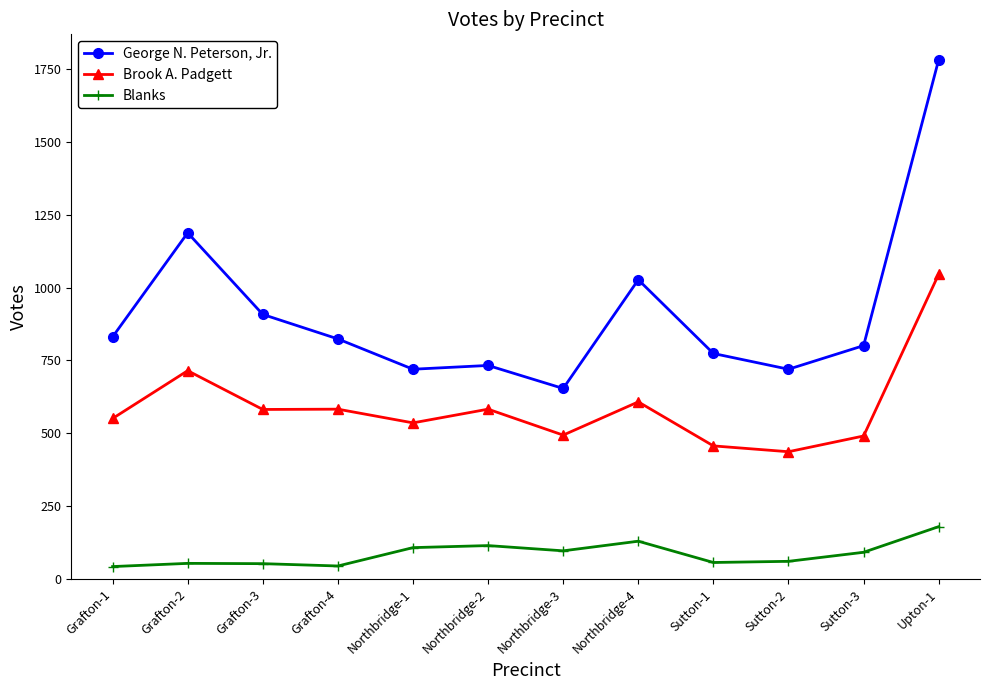

Where is George N. Peterson, Jr. nearest to the value 1218?

Grafton-2